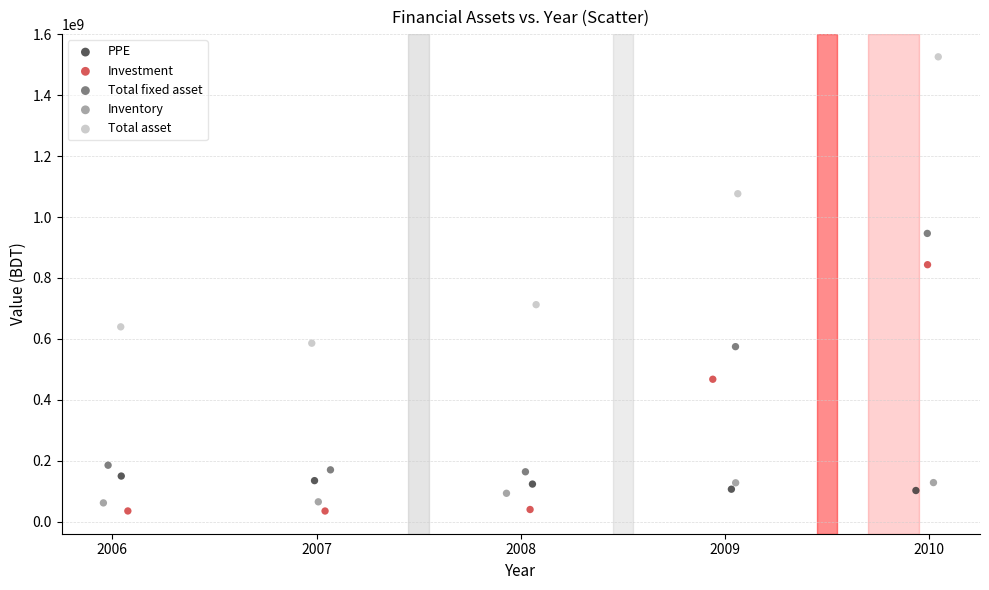

Which series reaches the maximum Y coordinate?

Total asset